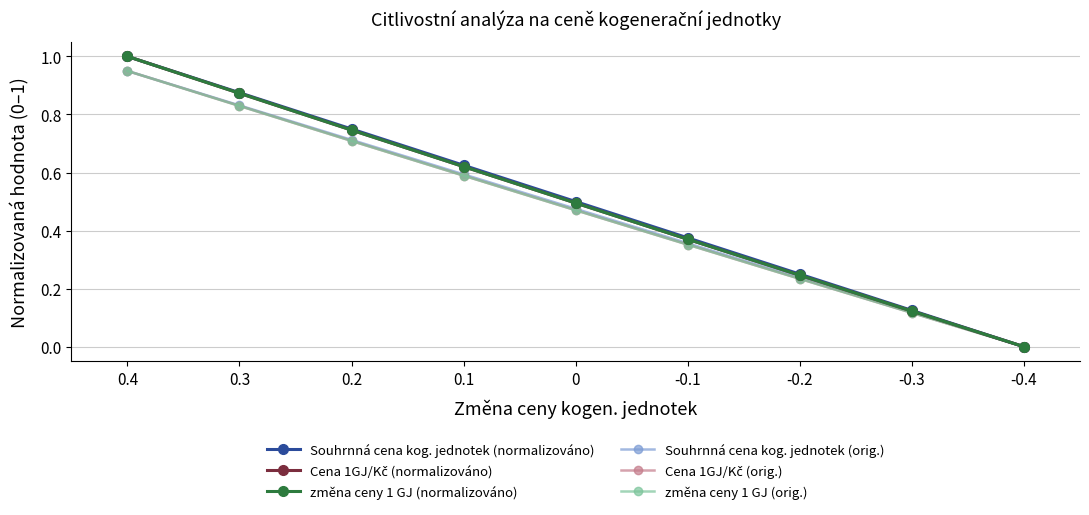

Rank the series by their maximum value, from highest to lowest.

Souhrnná cena kog. jednotek (normalizováno), Cena 1GJ/Kč (normalizováno), změna ceny 1 GJ (normalizováno), Souhrnná cena kog. jednotek (orig.), Cena 1GJ/Kč (orig.), změna ceny 1 GJ (orig.)